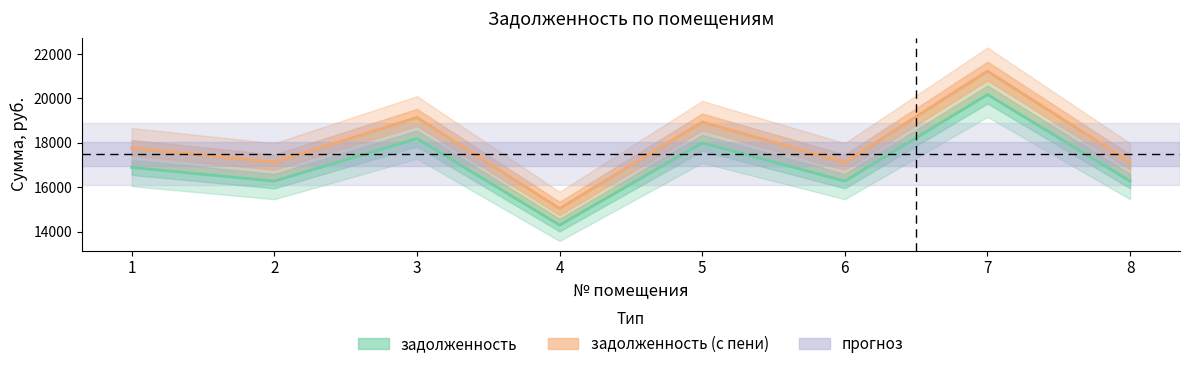

In задолженность, how many points are lower than both neighbors (excluding endpoints)?

3